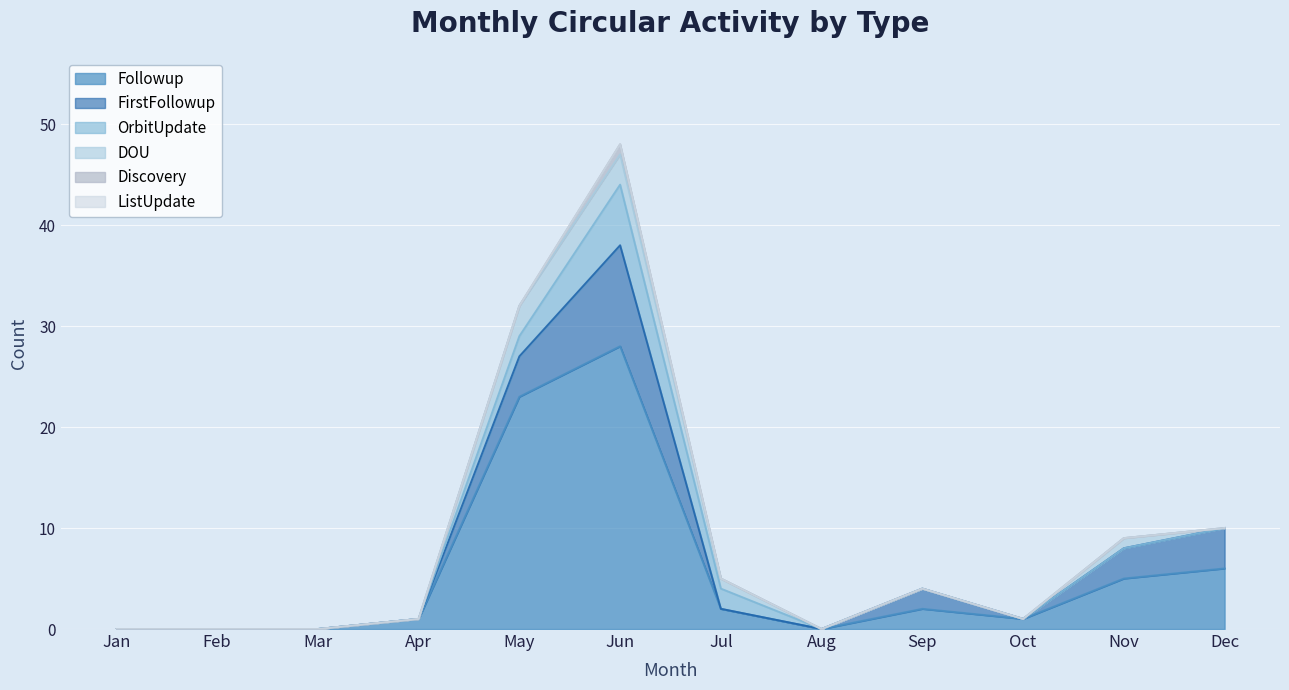

What are all the series names shown in the legend?

Followup, FirstFollowup, OrbitUpdate, DOU, Discovery, ListUpdate